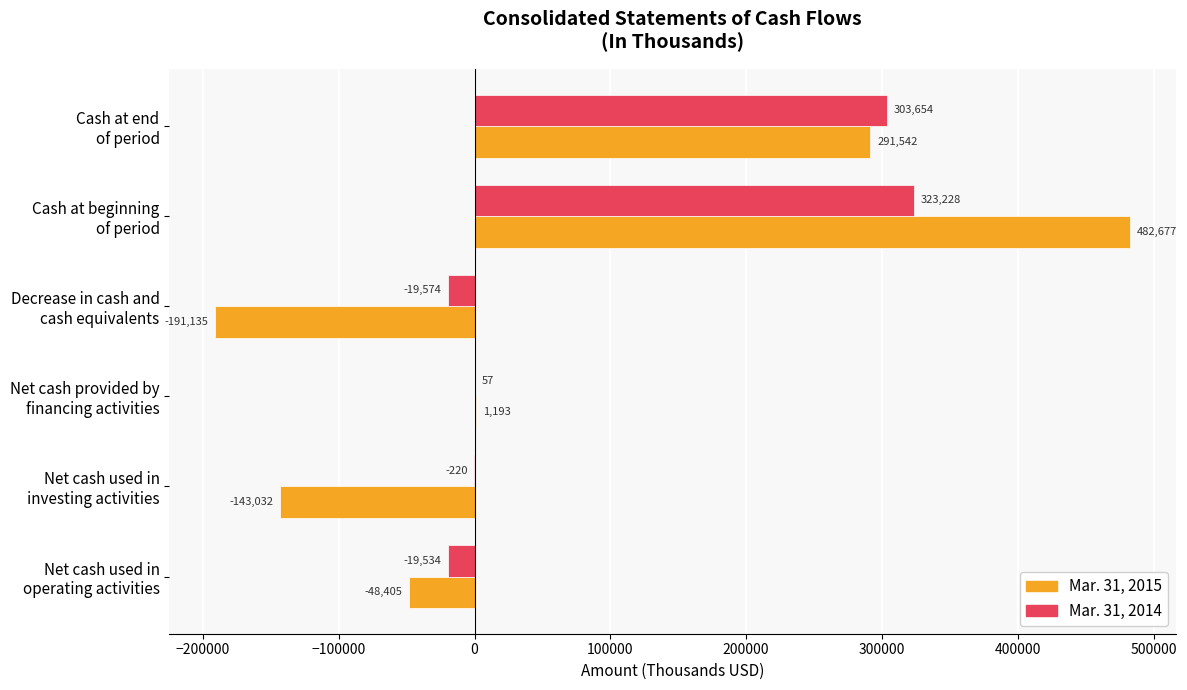

What is the maximum value shown in the chart?

482677